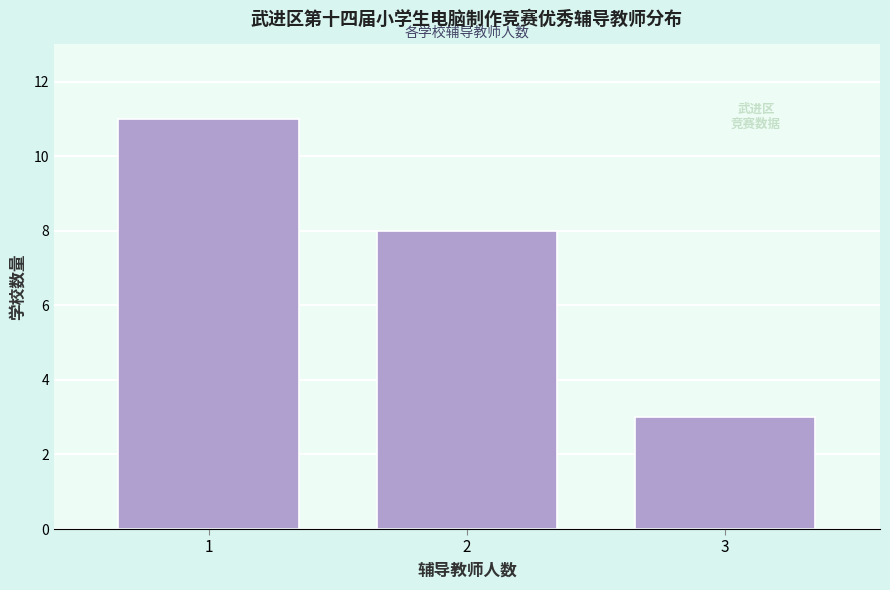

Reading left to right, transcribe all the data shown in this chart.

11	8	3